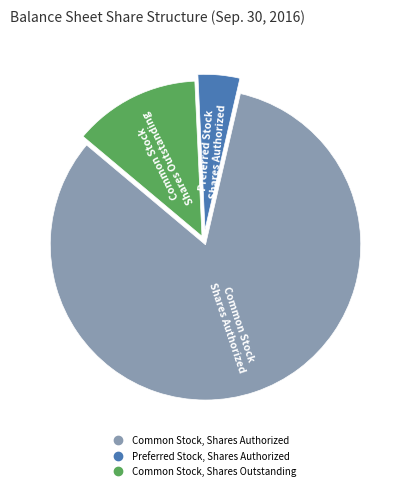

Is there a majority slice in this chart?

Yes